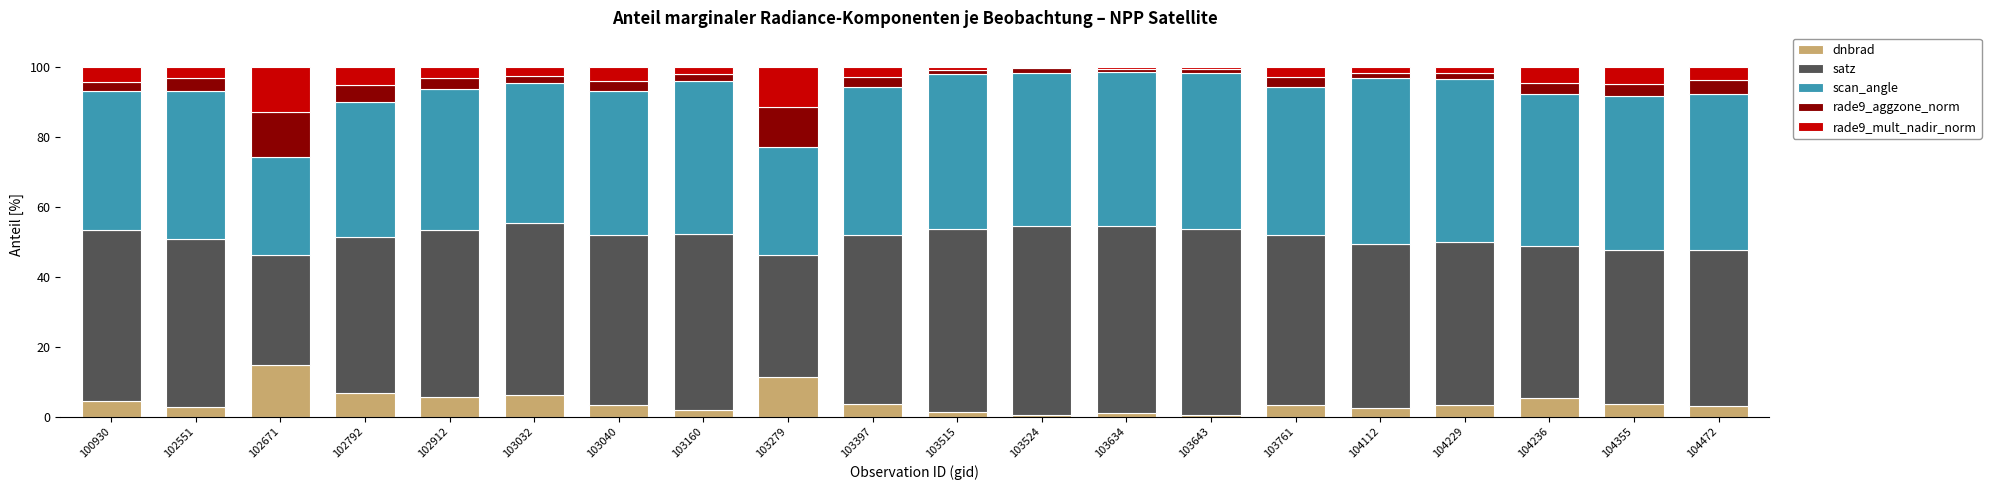

Is it true that dnbrad equals 1.1 at 103634?

True